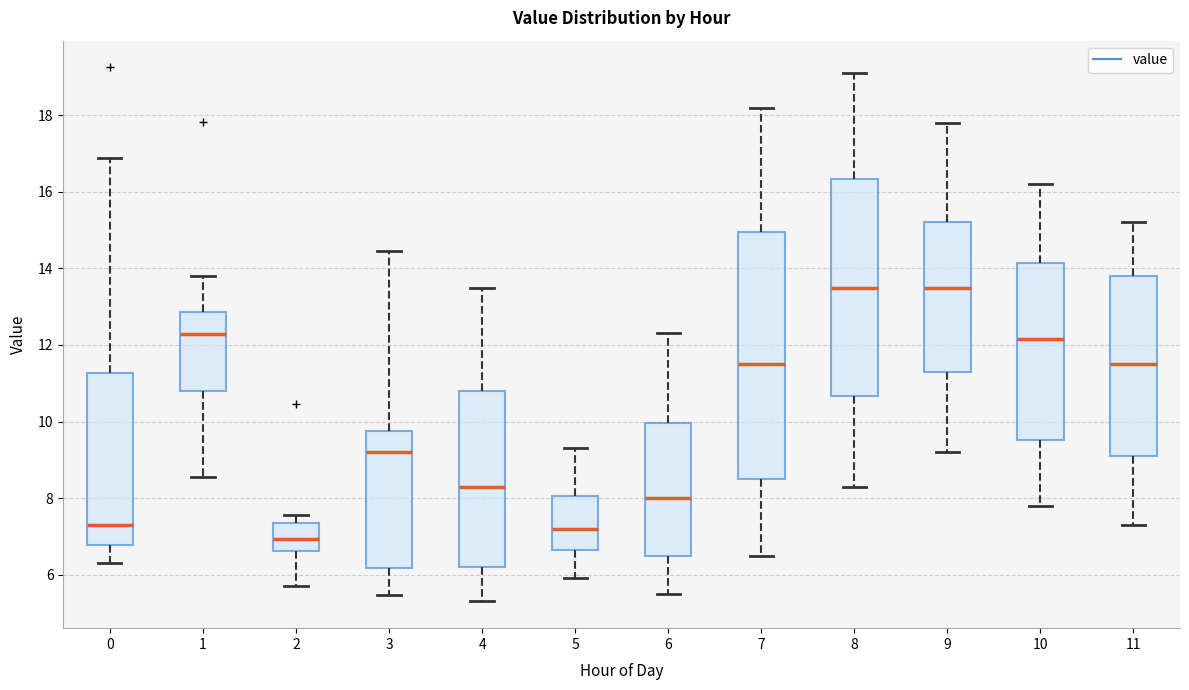

Which box has the lowest median line?

2